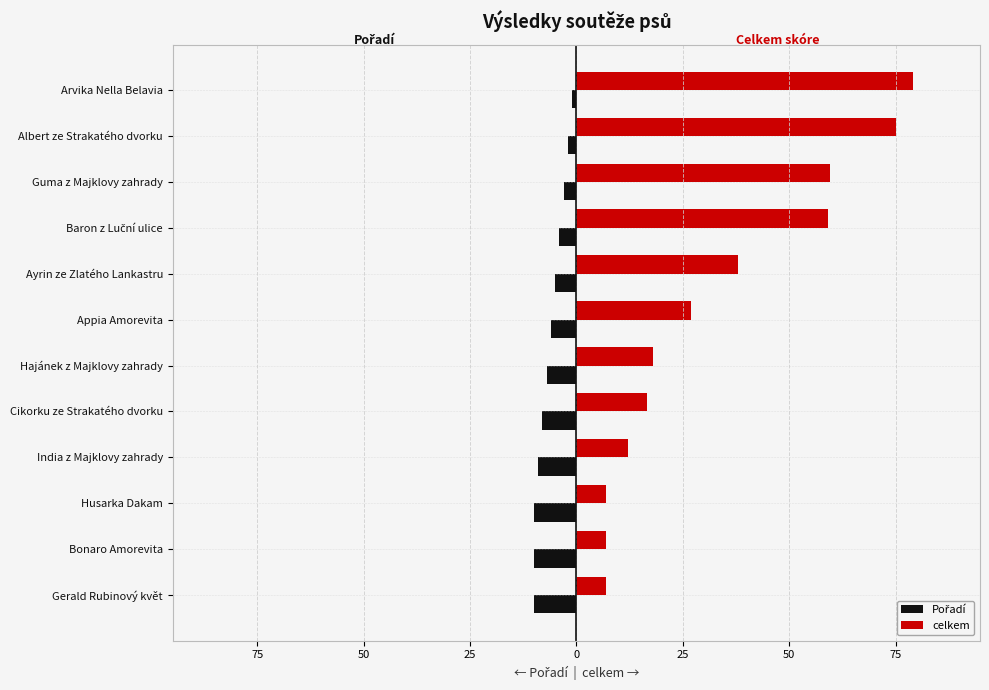

Reading right to left, list all the values displayed in this chart.

Pořadí: -10.0	-10.0	-10.0	-9.0	-8.0	-7.0	-6.0	-5.0	-4.0	-3.0	-2.0	-1.0
celkem: 7.0	7.0	7.0	12.0	16.5	18.0	27.0	38.0	59.0	59.5	75.0	79.0